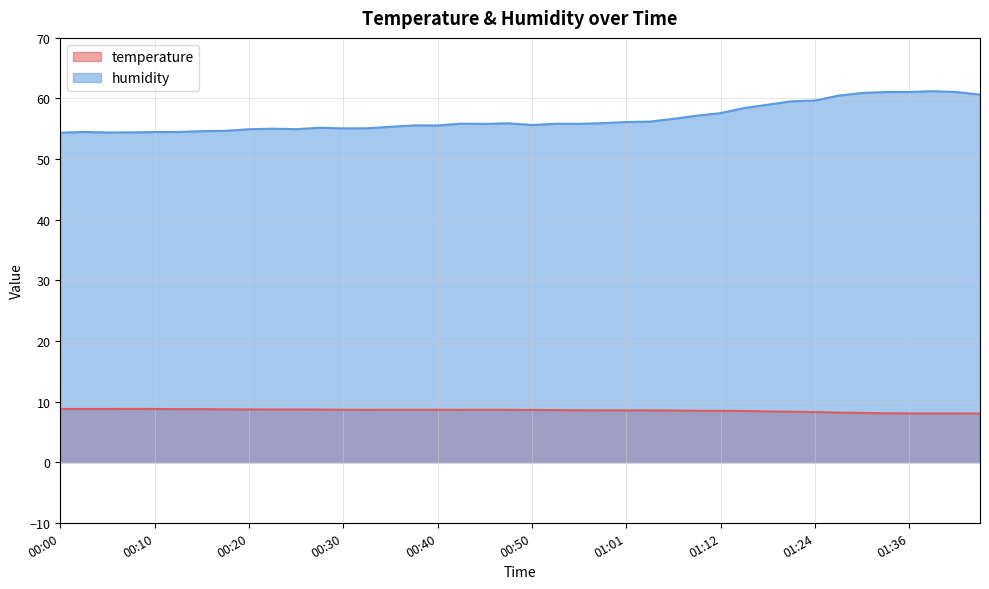

List the series in order of their overall mean, lowest first.

temperature, humidity